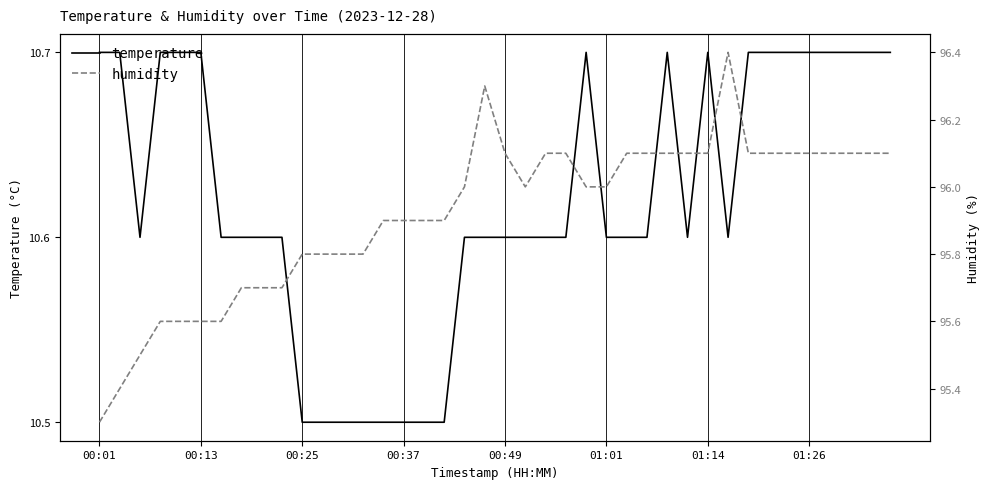

What is the maximum value for temperature?

10.7